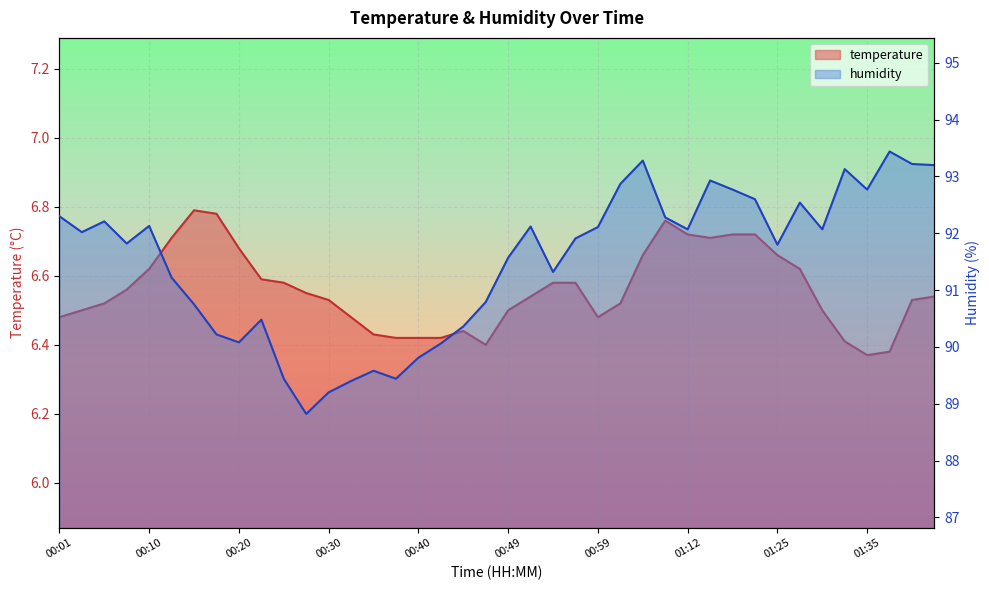

What is the total value across all series at 01:02?

99.4